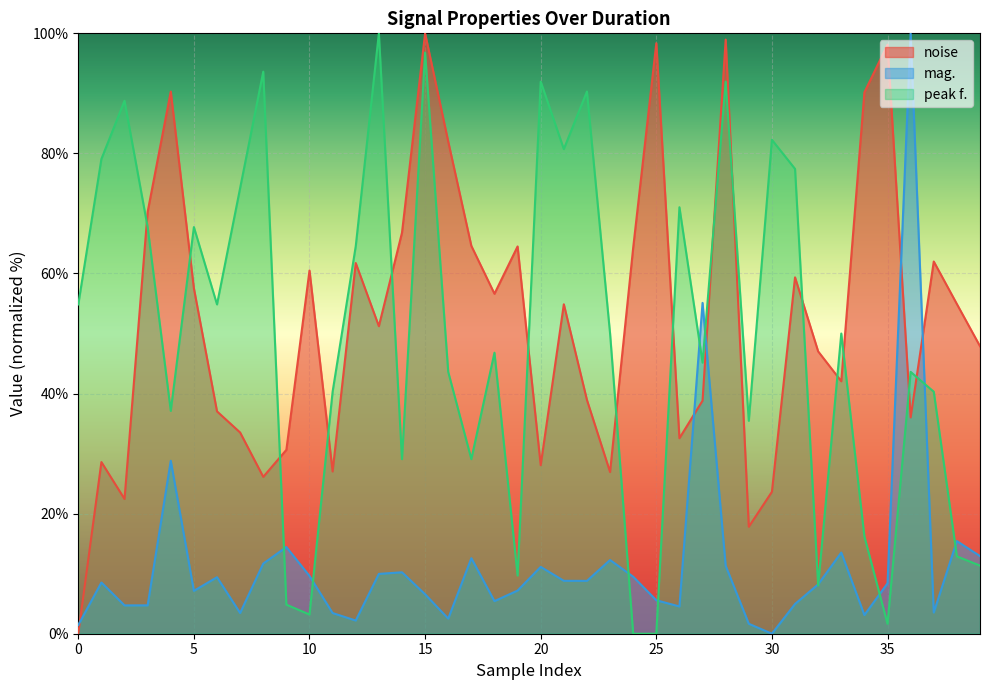

Which series ends up on top after the final intersection of mag. and peak f.?

mag.